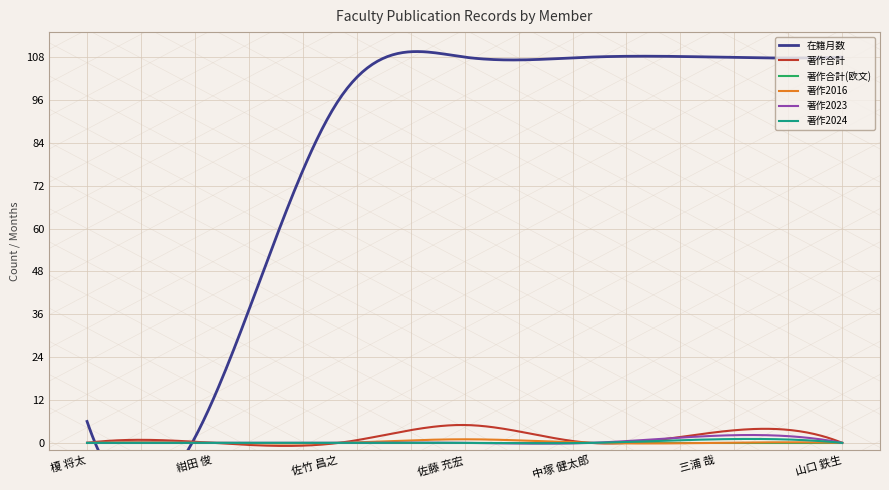

True or false: 著作合計 has more than 2 points higher than both neighbors.

True